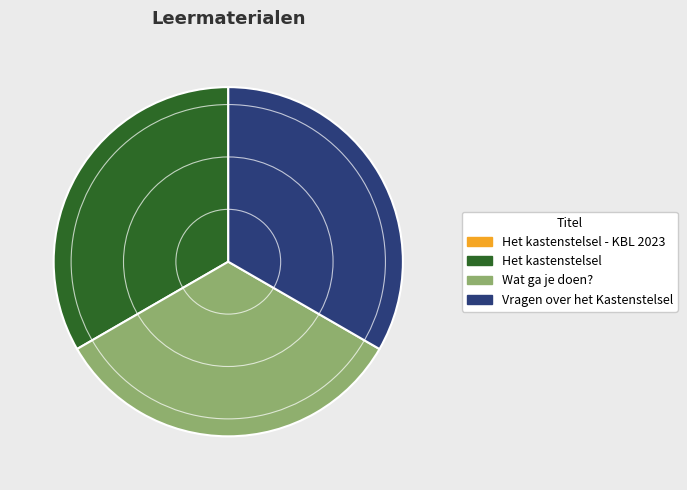

The Vragen over het Kastenstelsel slice represents 33% of the pie. True or false?

True